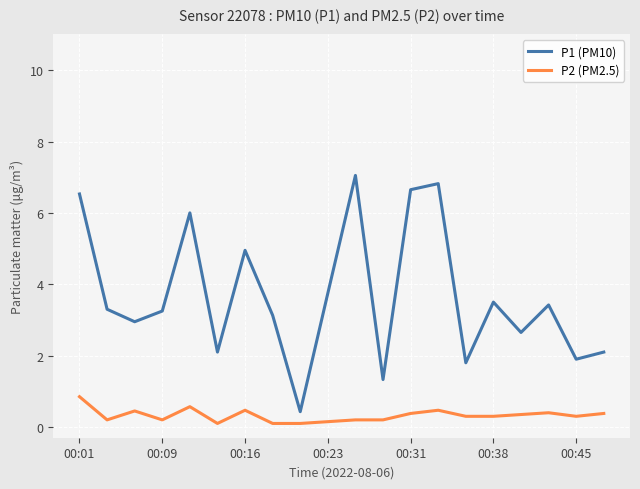

At how many categories does at least one series exceed 5?

5